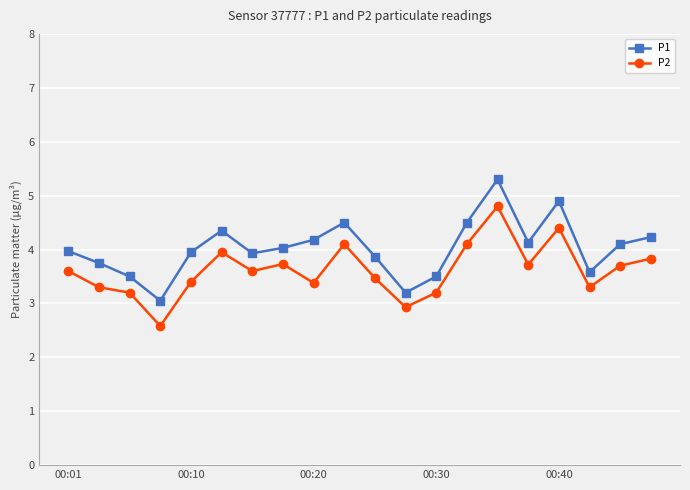

True or false: P2 has more than 2 interior local peaks.

True